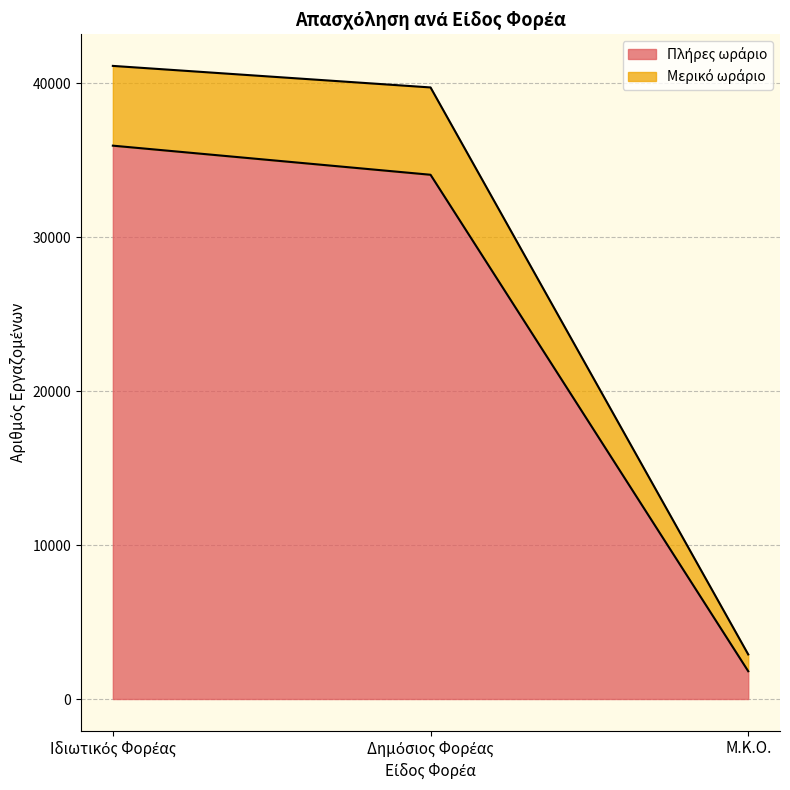

How many data points does each series have?

3